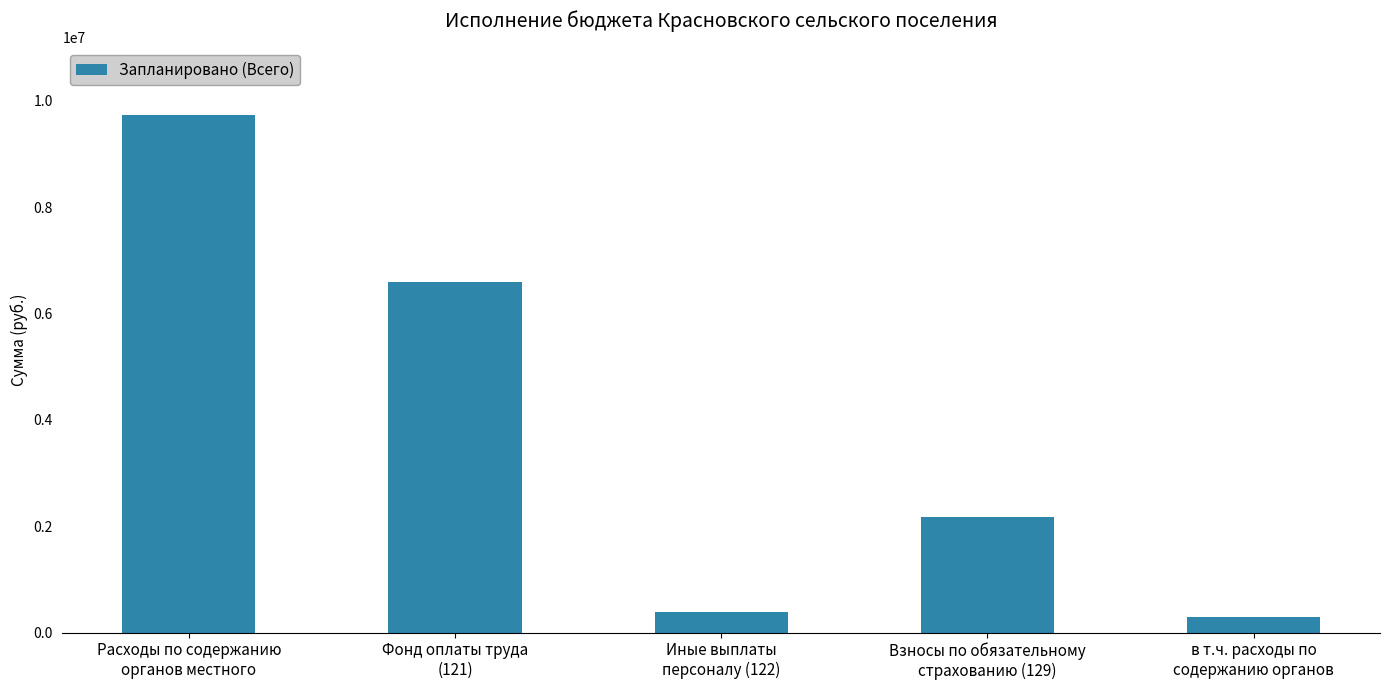

Where does the data first go above 2182570?

Расходы по содержанию
органов местного